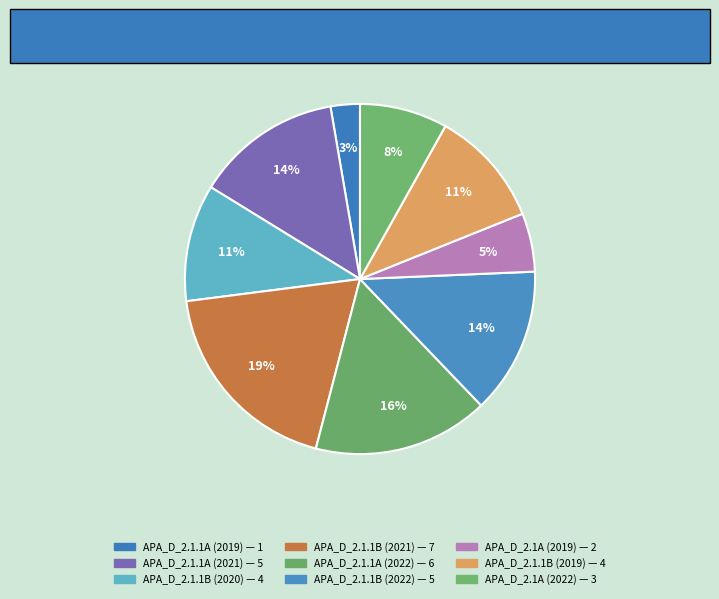

How much of the chart is everything except APA_D_2.1.1A (2019)?

97.3%